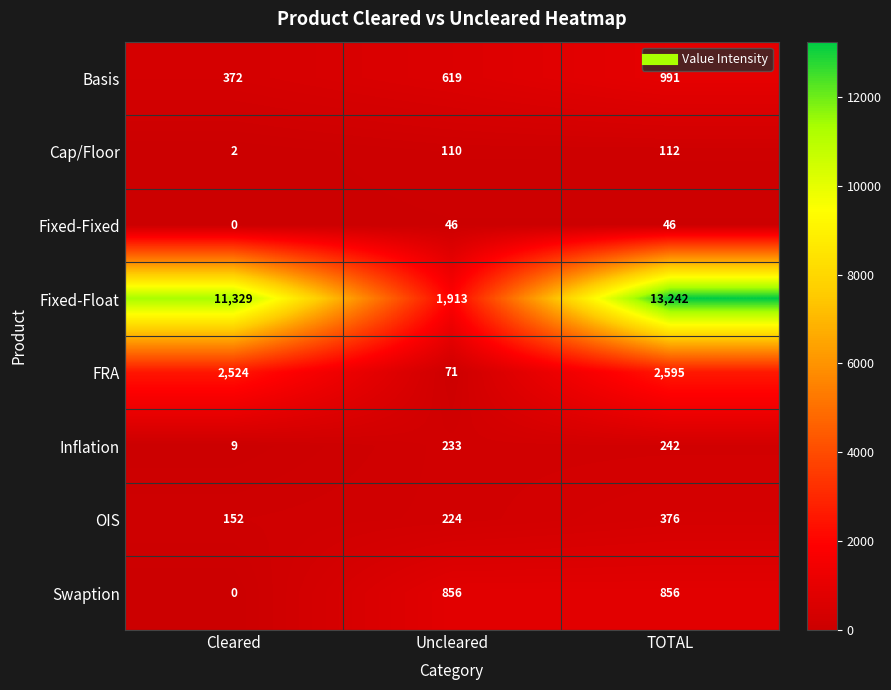

Count the number of categories in the chart.

3